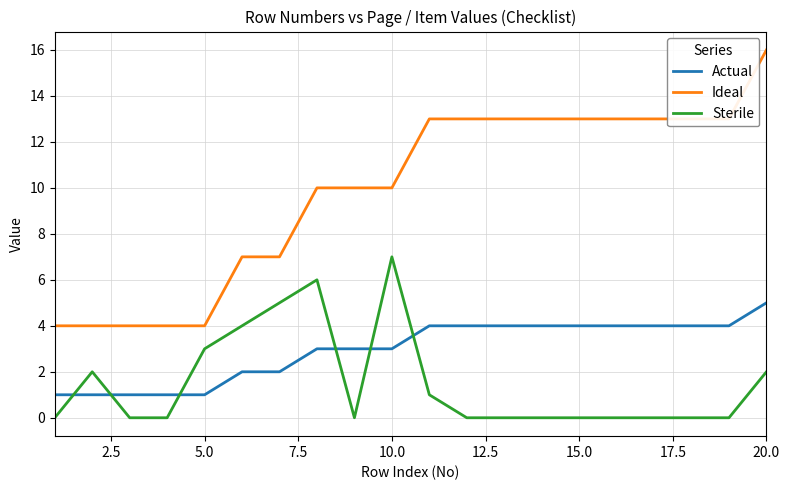

Which series has the largest range (max minus min)?

Ideal